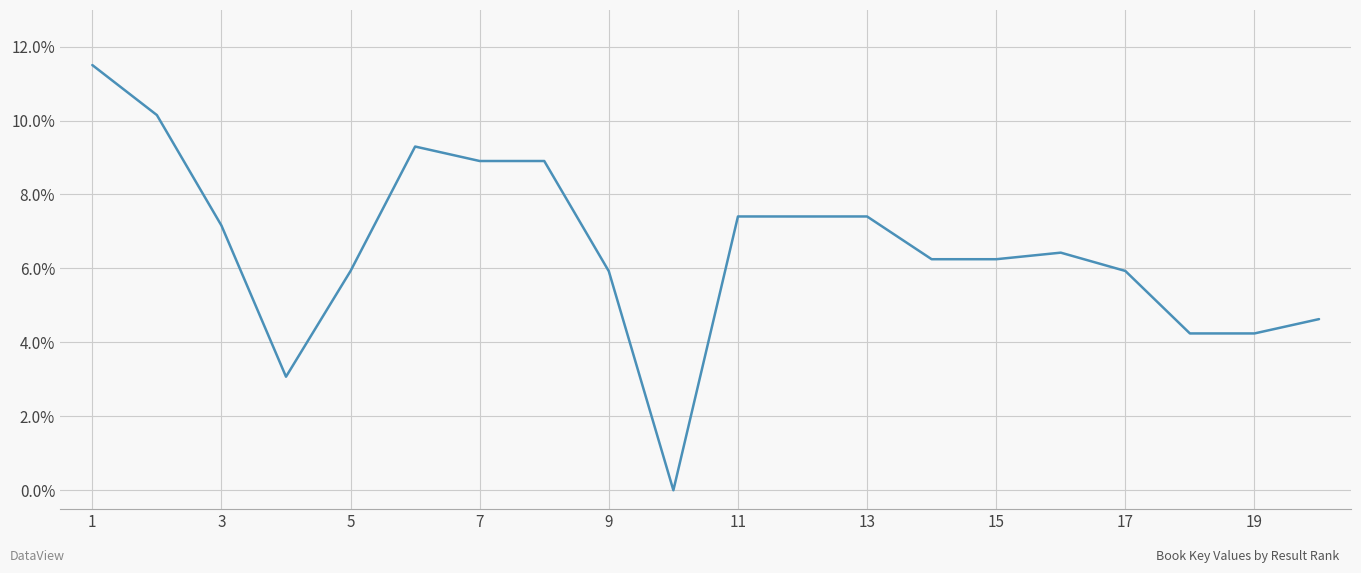

What is the maximum value shown in the chart?

11.5